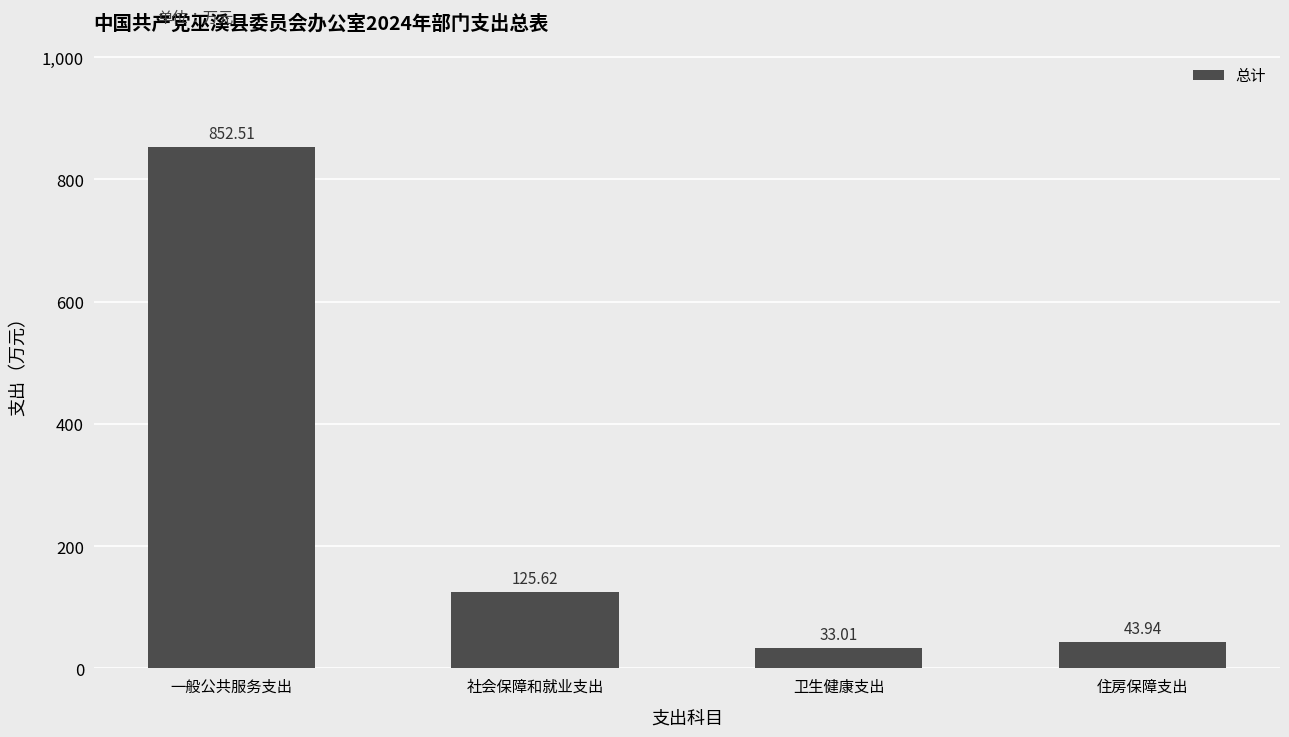

How many categories are shown in the chart?

4